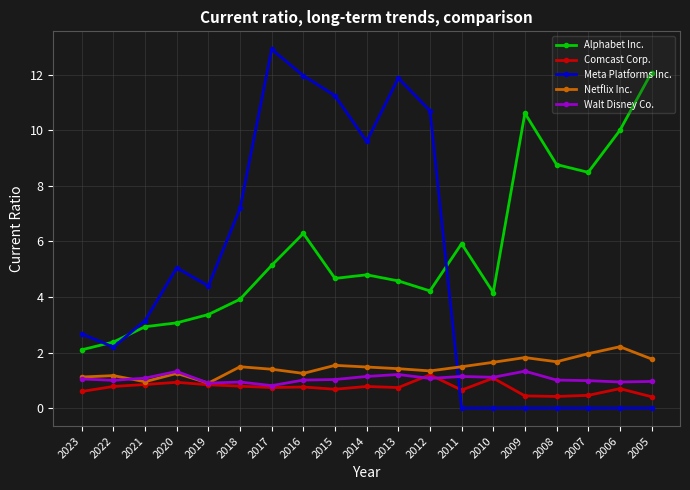

What is the value of the Comcast Corp. point at the 14th from the left?

1.1